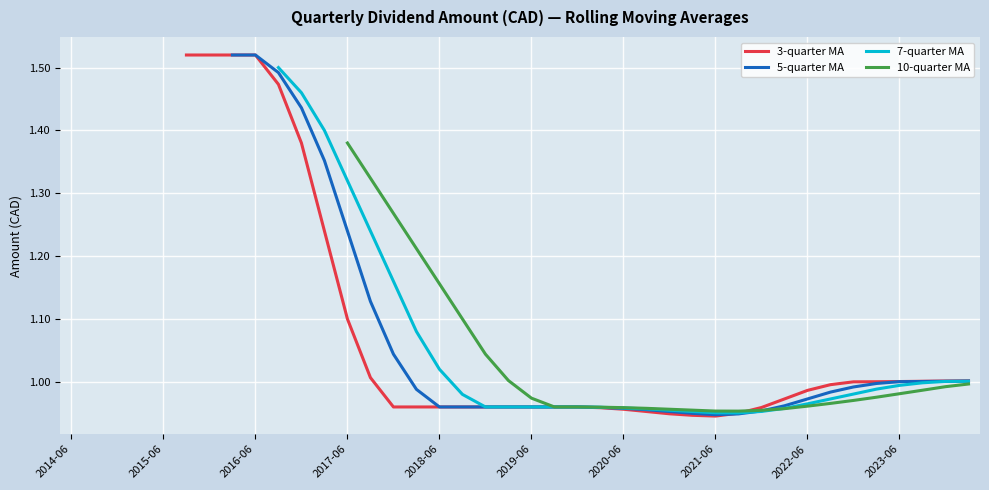

How many intersections are there between 3-quarter MA and 10-quarter MA?

1